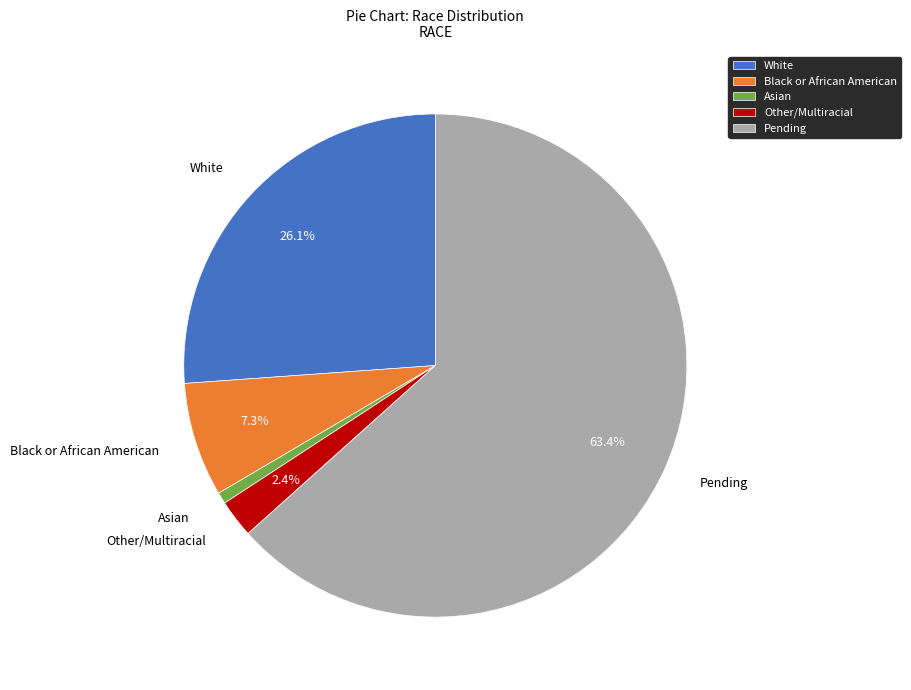

To the nearest percent, what portion does Black or African American represent?

7%